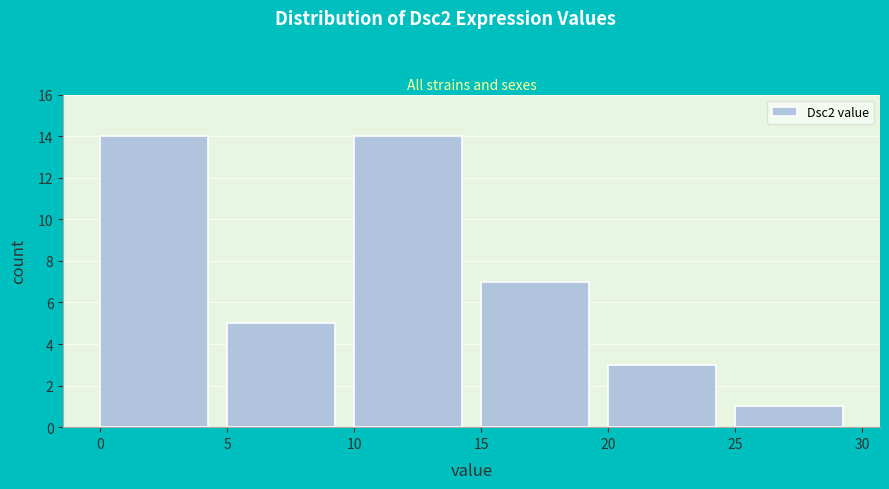

How tall is the bar that spans 10 to 15 on the x-axis? The values are not printed on the chart, so give them approximately, as read against the axis.

14